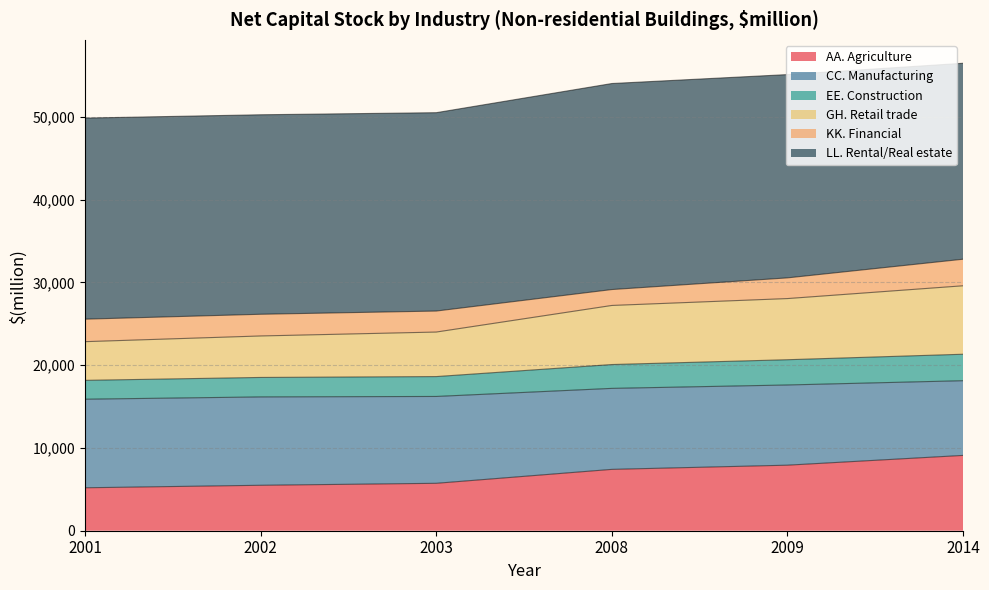

The AA. Agriculture series shows 7920 at 2009. True or false?

True